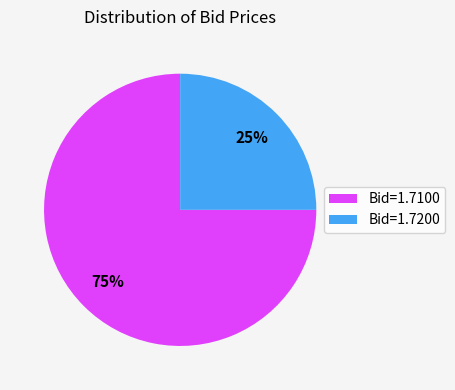

Which slice is the smallest?

Bid=1.7200